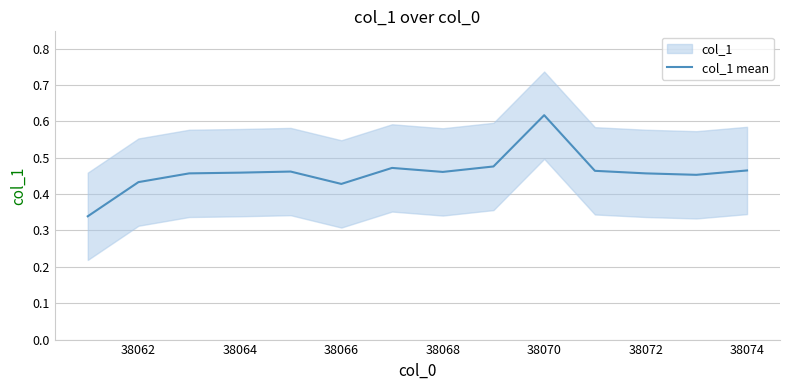

Reading right to left, transcribe all the data shown in this chart.

0.5	0.5	0.5	0.5	0.6	0.5	0.5	0.5	0.4	0.5	0.5	0.5	0.4	0.3